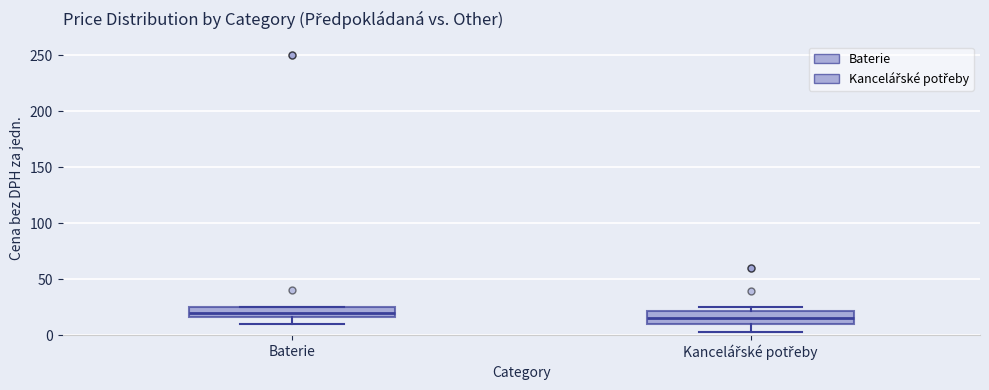

Which box has the highest median line?

Baterie